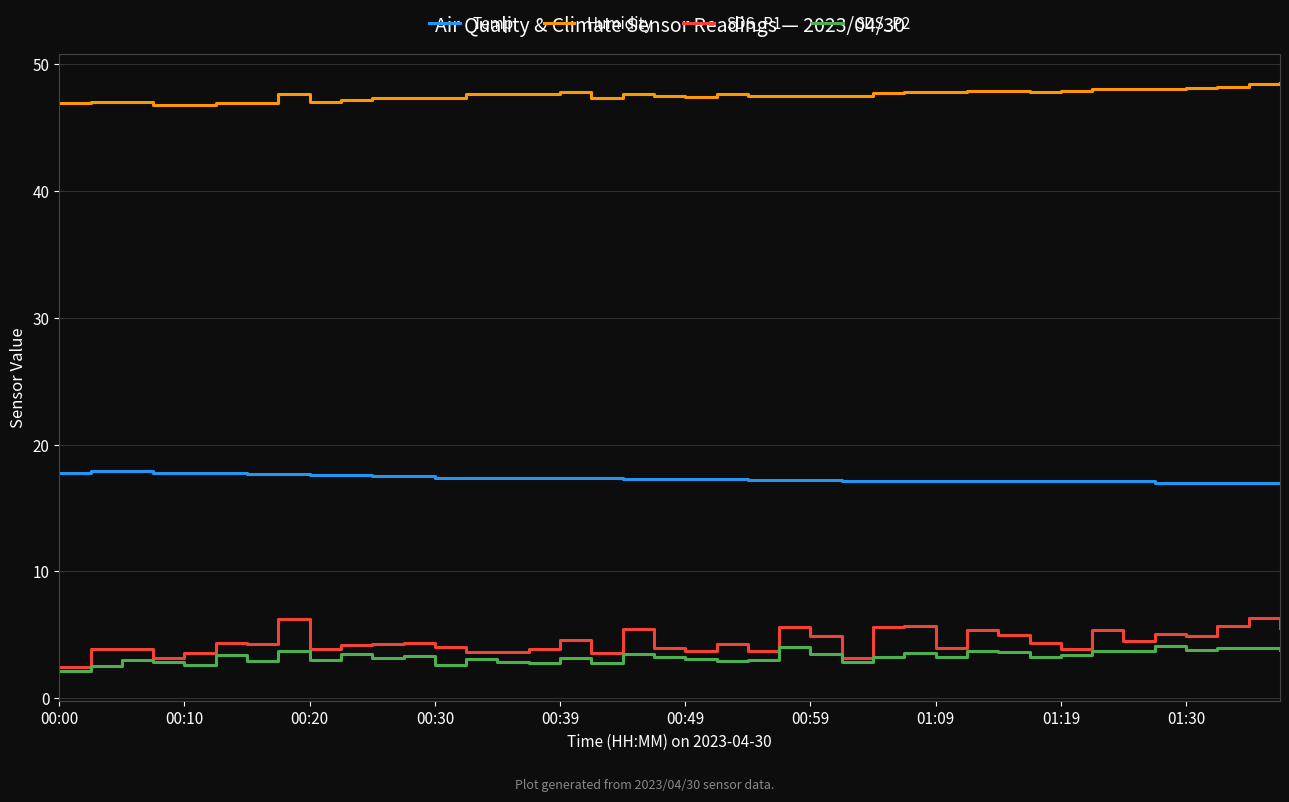

At how many categories does at least one series exceed 39?

40